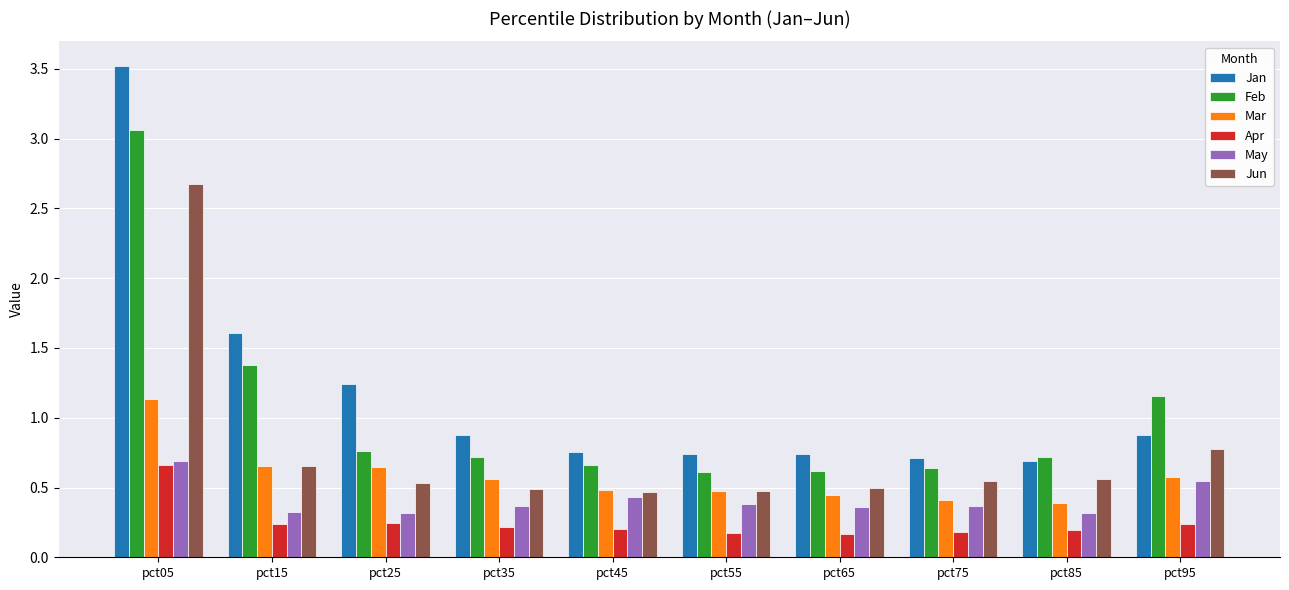

How many bars are there in total?

60